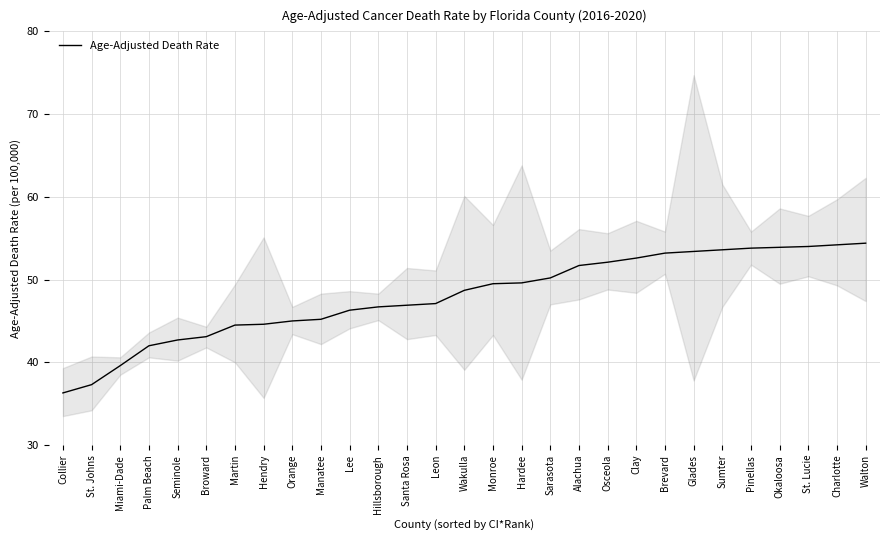

Is it true that the value at St. Lucie is 73.0?

False